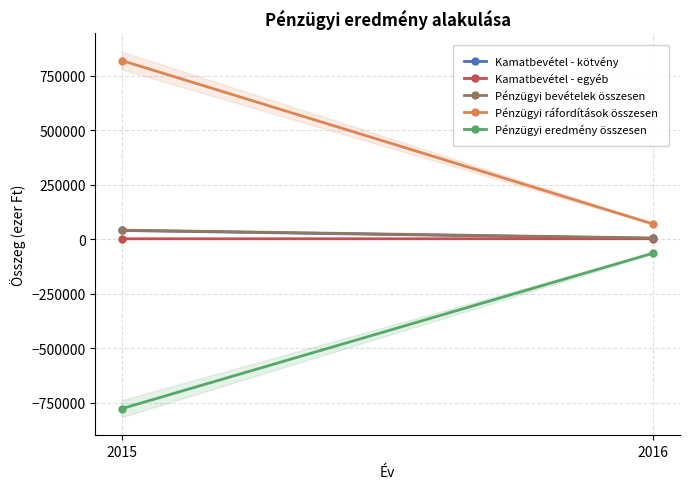

Rank the series at 2016 from highest to lowest value.

Pénzügyi ráfordítások összesen, Pénzügyi bevételek összesen, Kamatbevétel - kötvény, Kamatbevétel - egyéb, Pénzügyi eredmény összesen